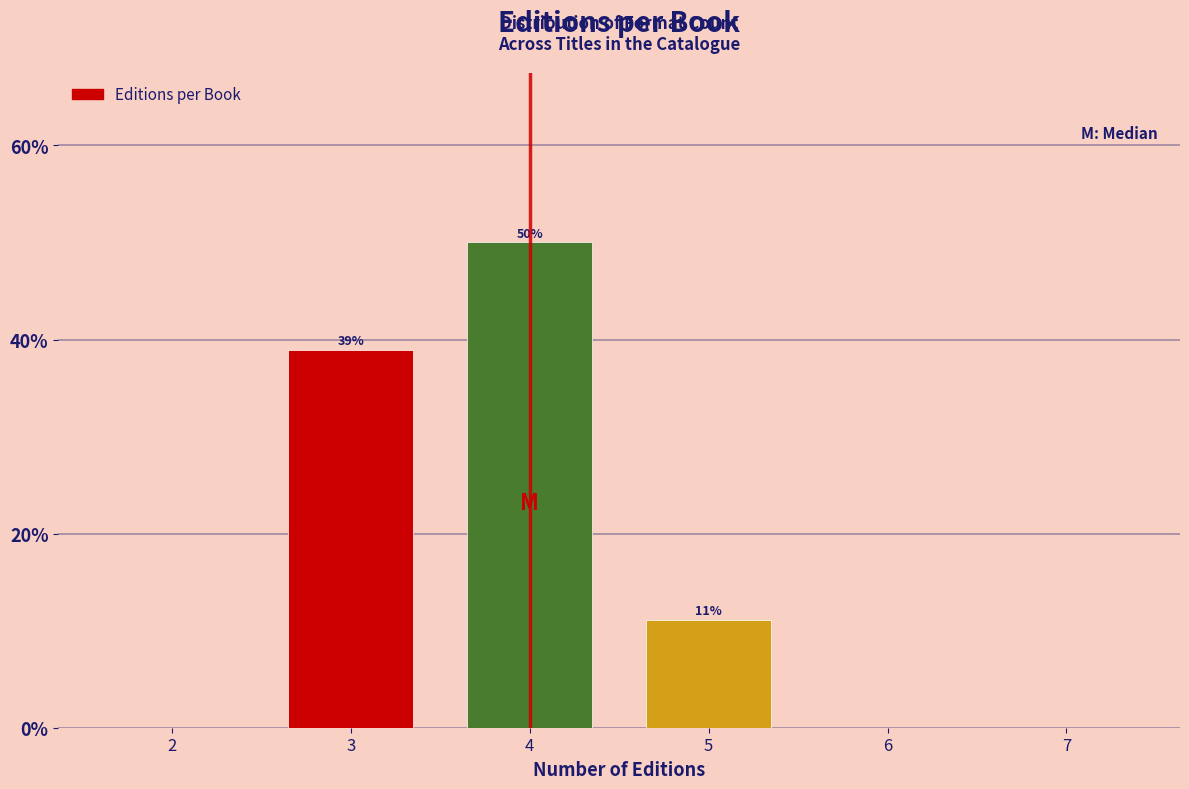

At which label is the value closest to 25?

5